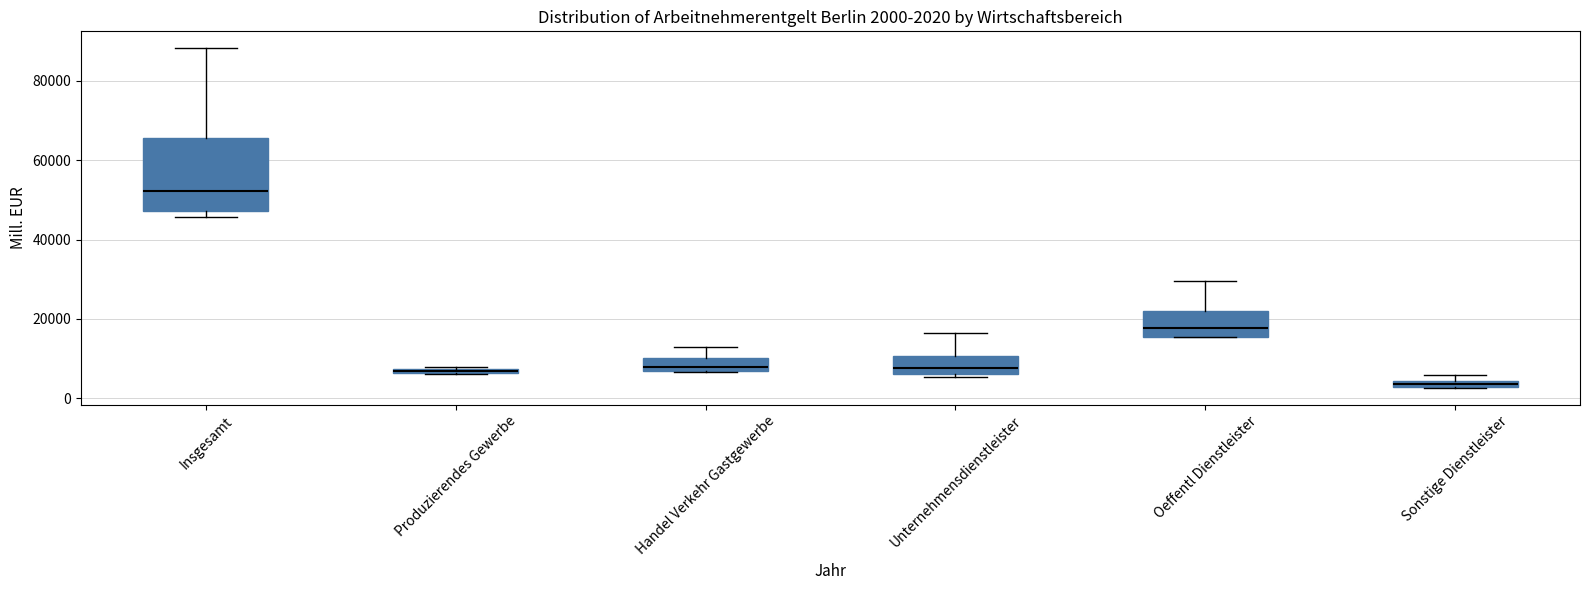

Which box's median line is the highest?

Insgesamt